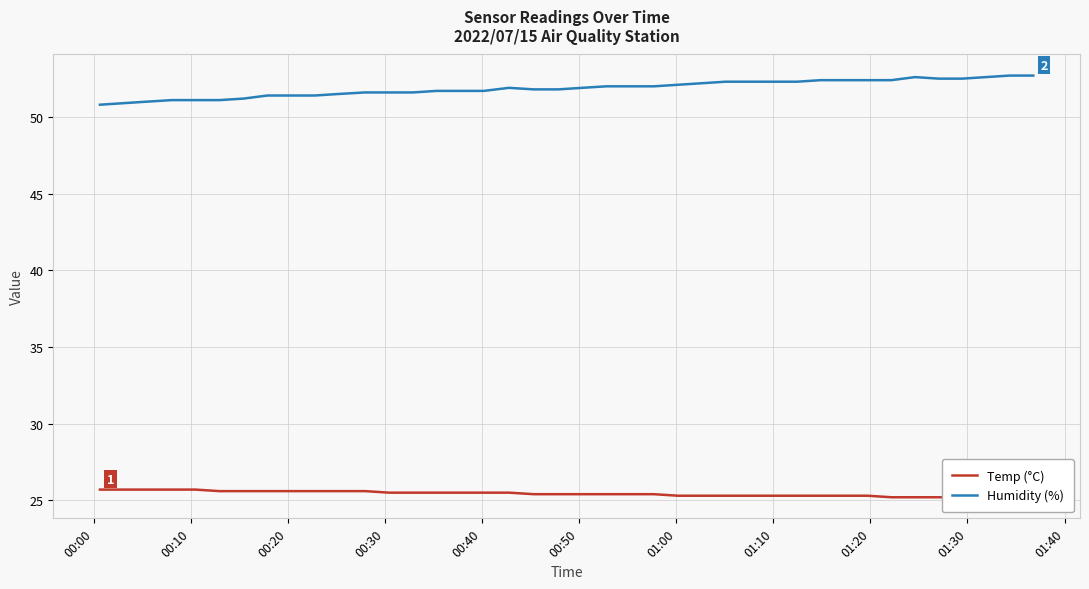

What is the lowest value of the Humidity (%) series?

50.8